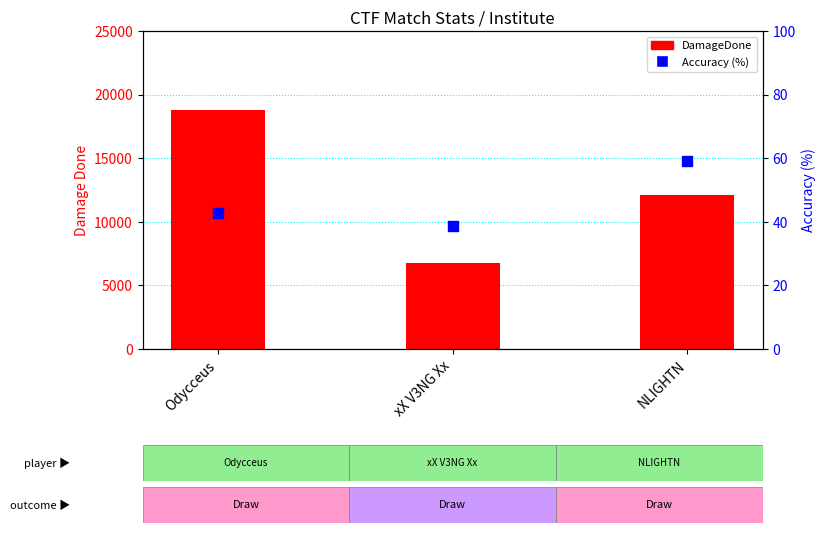

Which series reaches the minimum Y coordinate?

Accuracy (%)